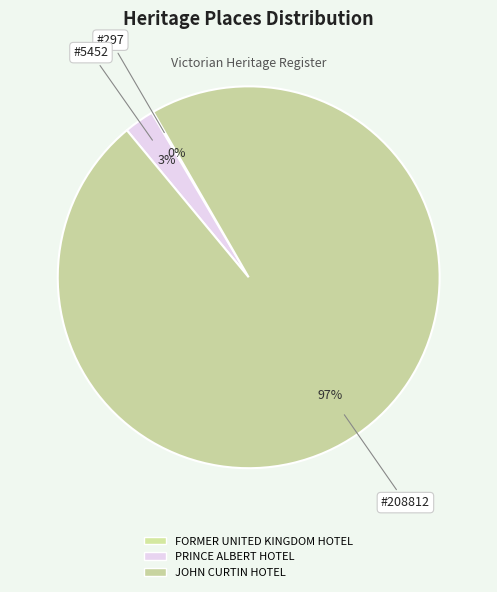

What percentage do JOHN CURTIN HOTEL and FORMER UNITED KINGDOM HOTEL together represent?

97.5%